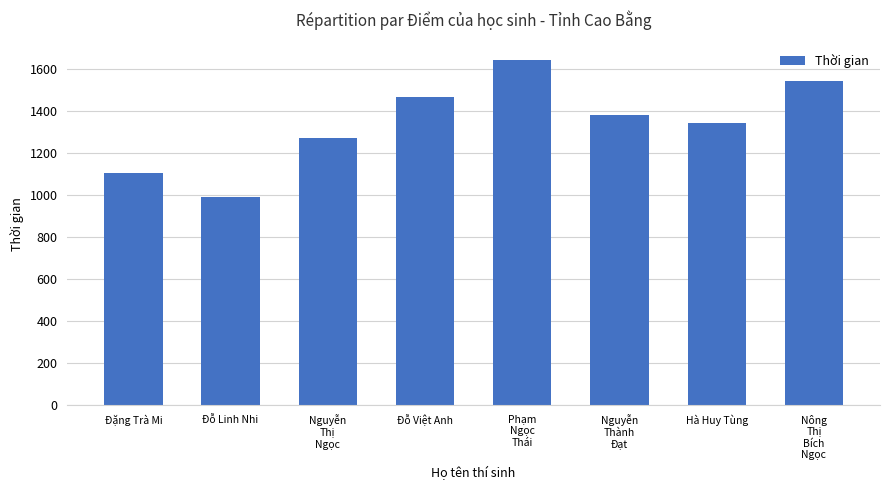

Count the values in the range 1270 to 1543.

5